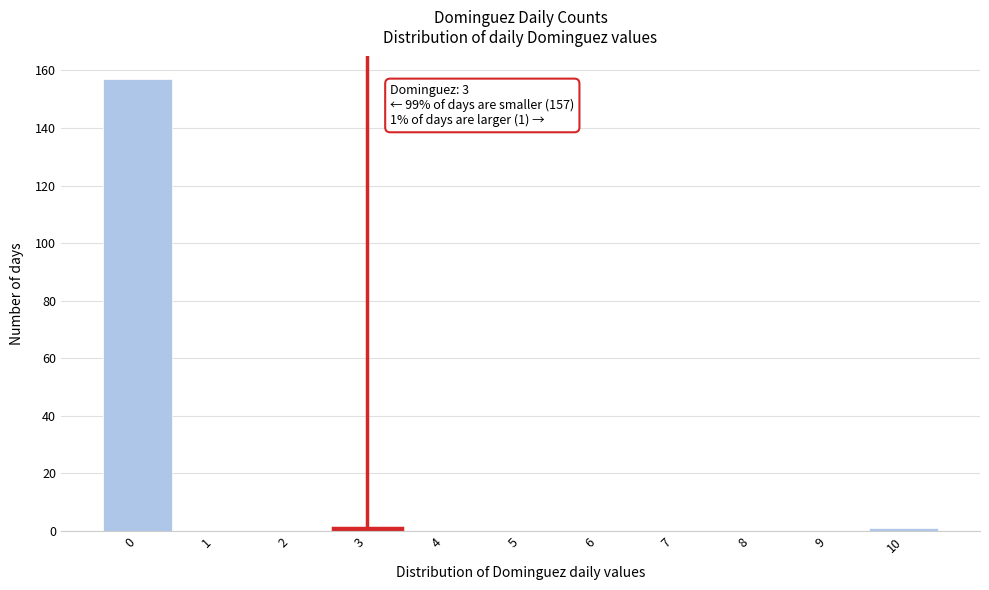

Over which range of the x-axis is the bar tallest?

-0.5 to 0.5